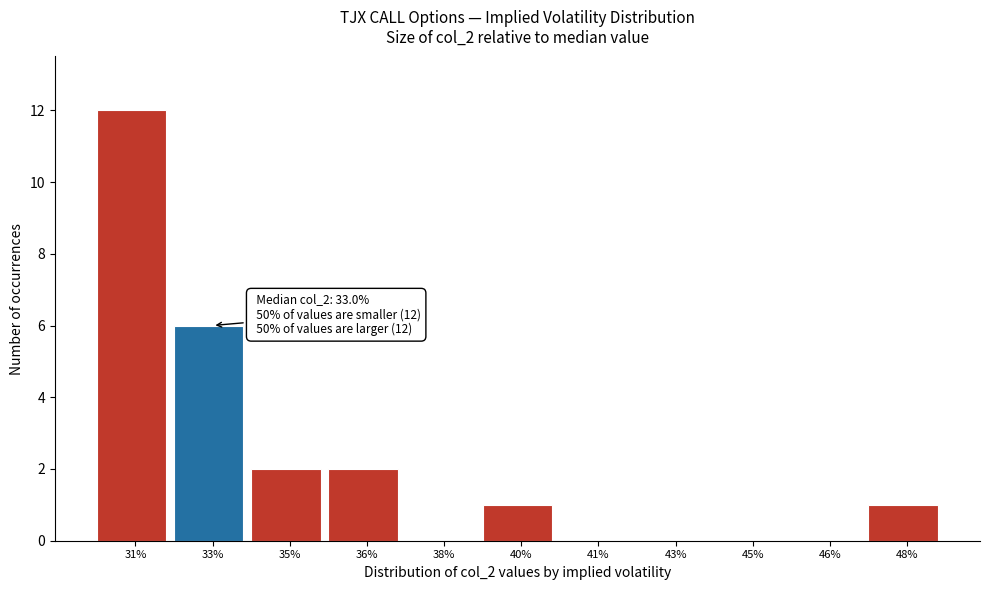

Reading right to left, transcribe all the data shown in this chart.

48%=1	46%=0	45%=0	43%=0	41%=0	40%=1	38%=0	36%=2	35%=2	33%=6	31%=12